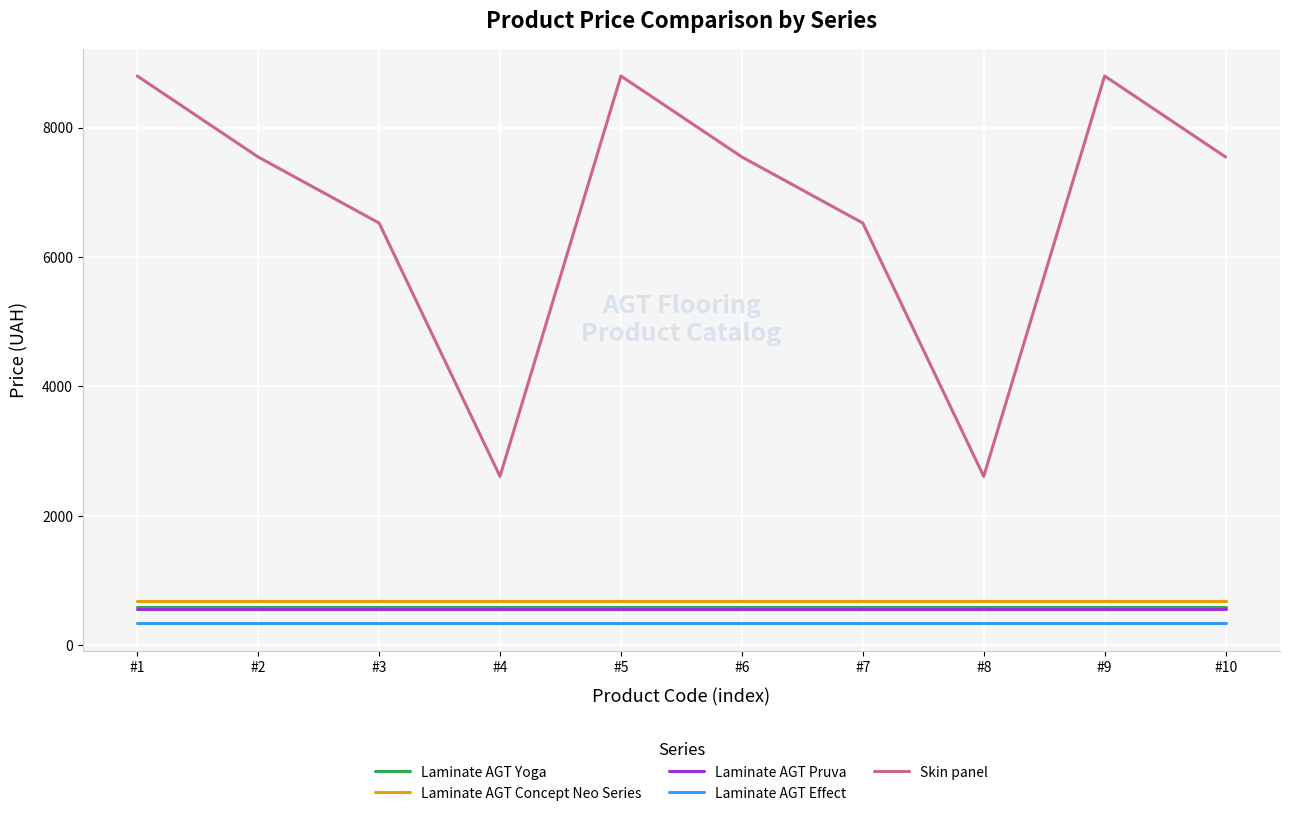

The Laminate AGT Pruva series shows 560.2 at #5. True or false?

True